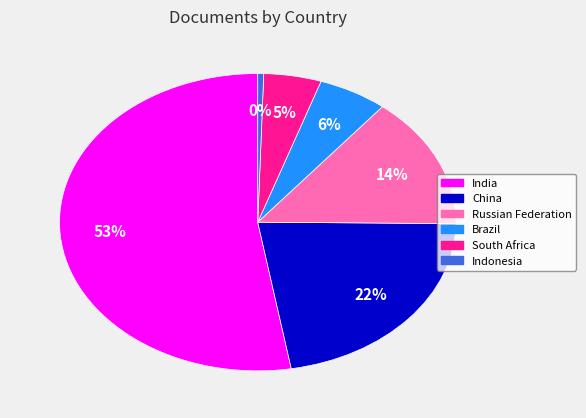

Do China and India together represent more than half of the pie?

Yes